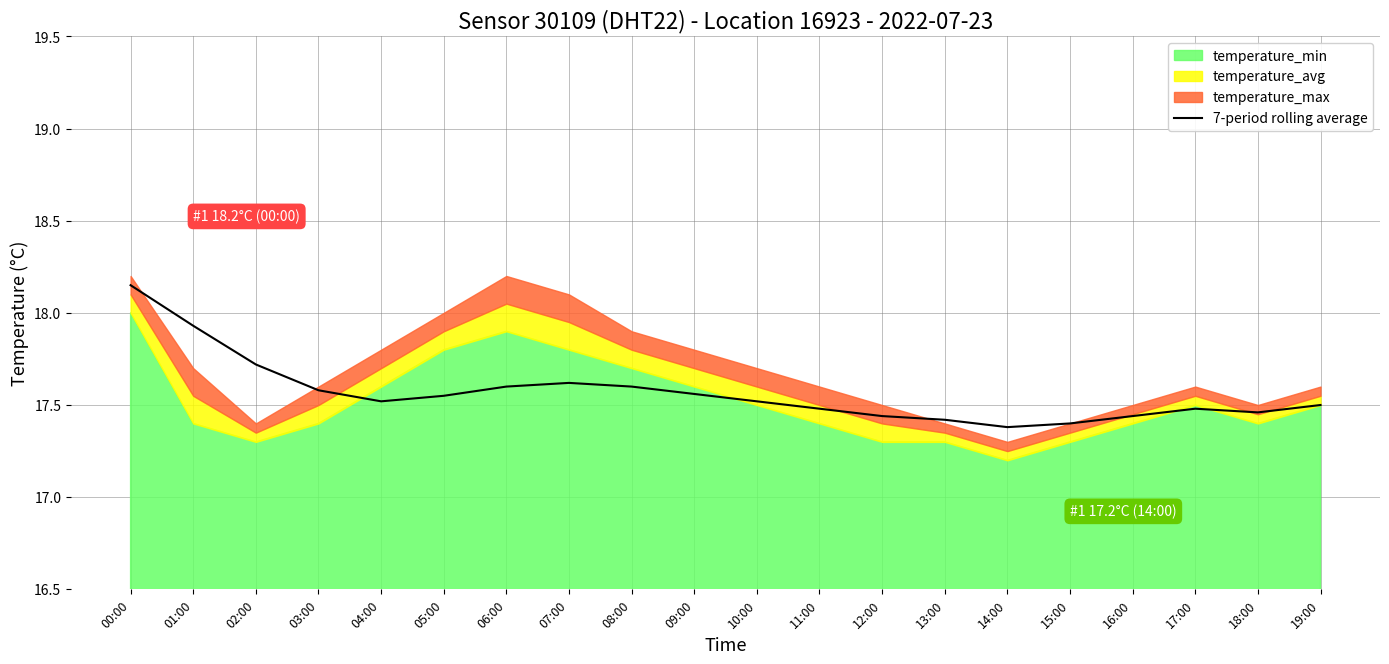

What is the change in value from 04:00 to 06:00?

+0.1